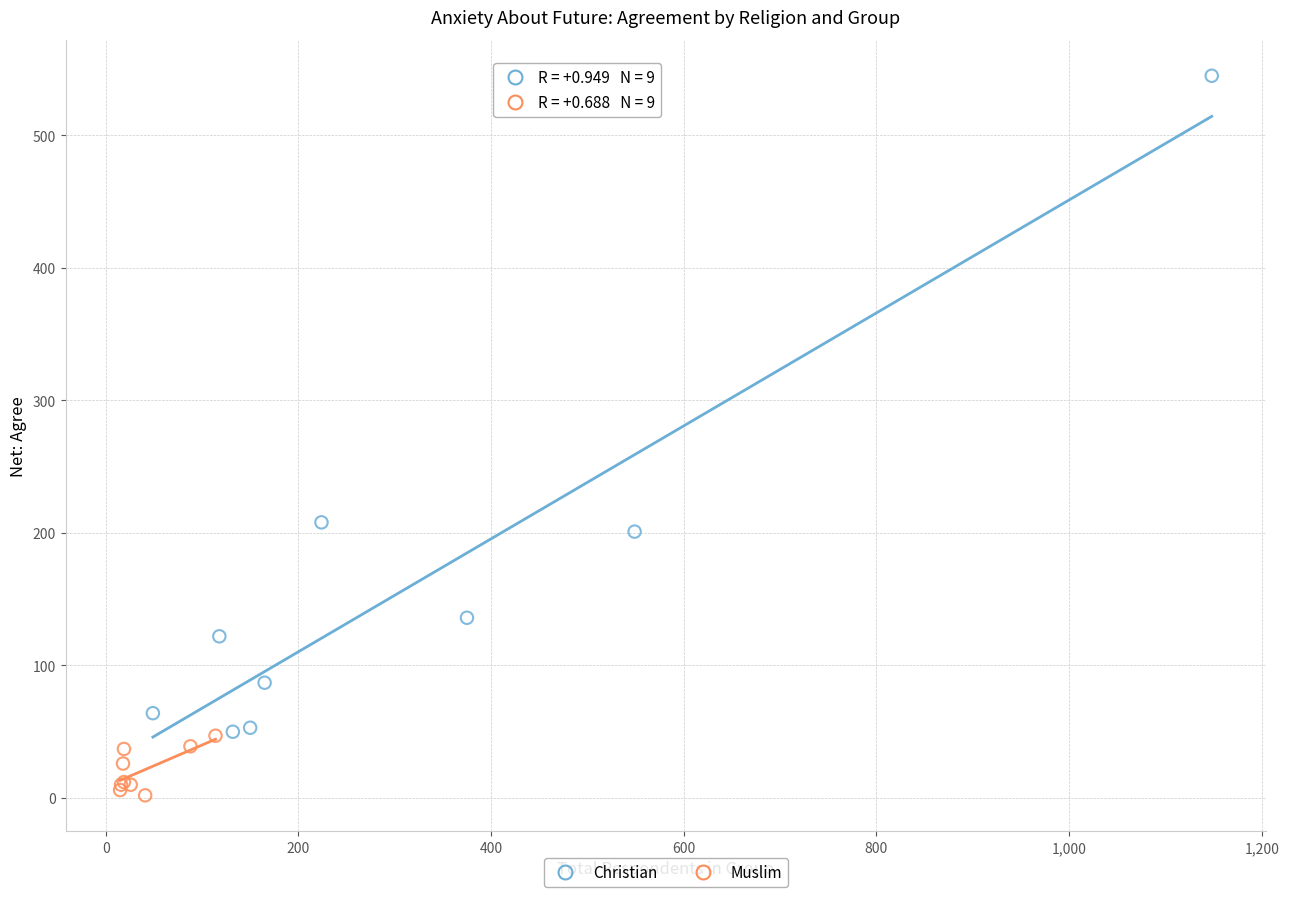

Which series has the largest Y range (max minus min)?

Christian